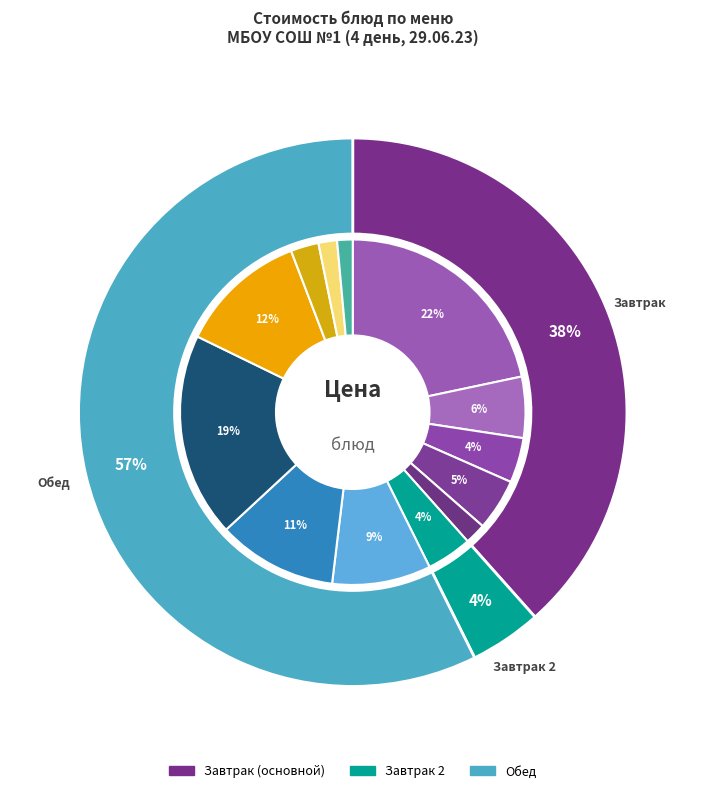

What is the change in value from Компот из плодов и ягод сушеных to Хлеб пшеничный (обед)?

-1.9